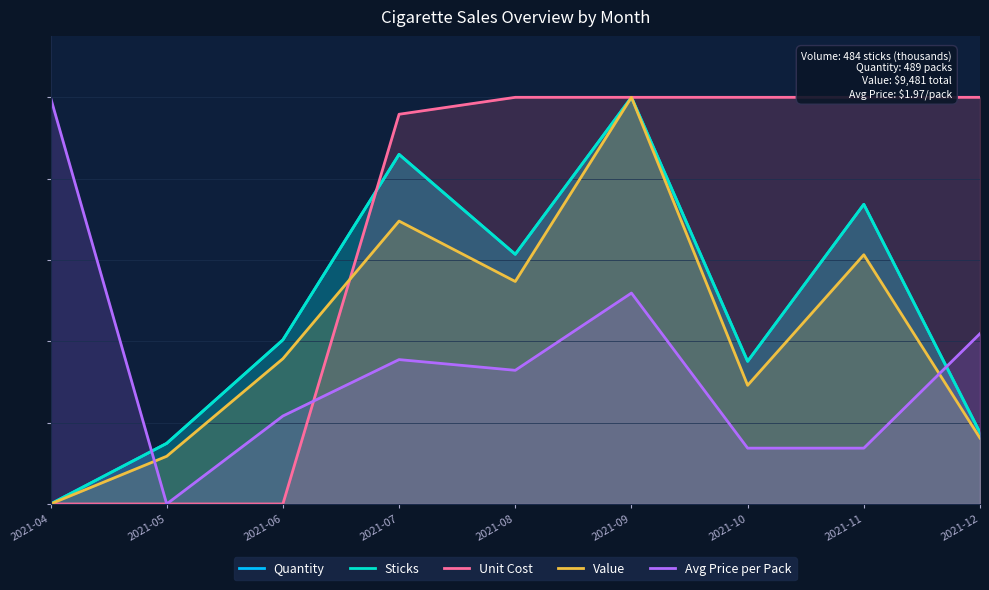

The value of Quantity at 2021-12 is 25.6. True or false?

False